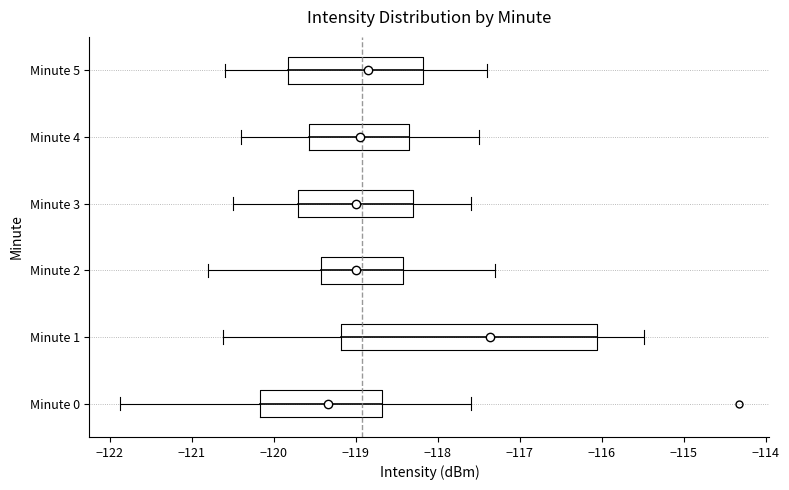

Which box has the furthest to the right median line?

Minute 1